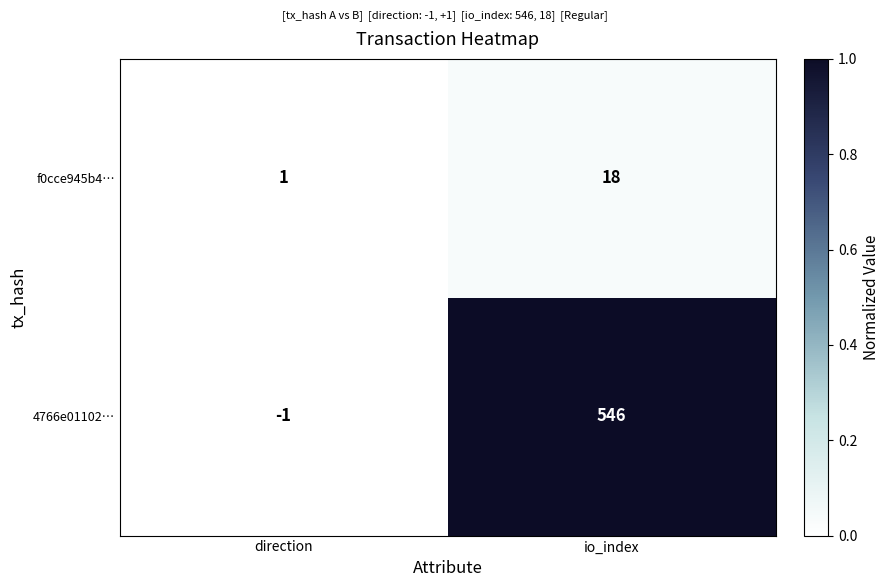

Where is 4766e01102… nearest to the value 272?

direction